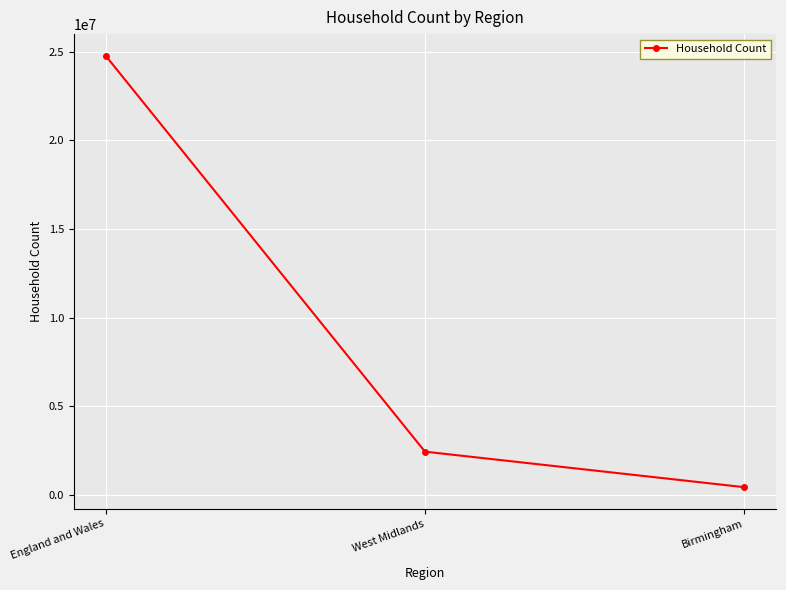

How many categories are shown in the chart?

3